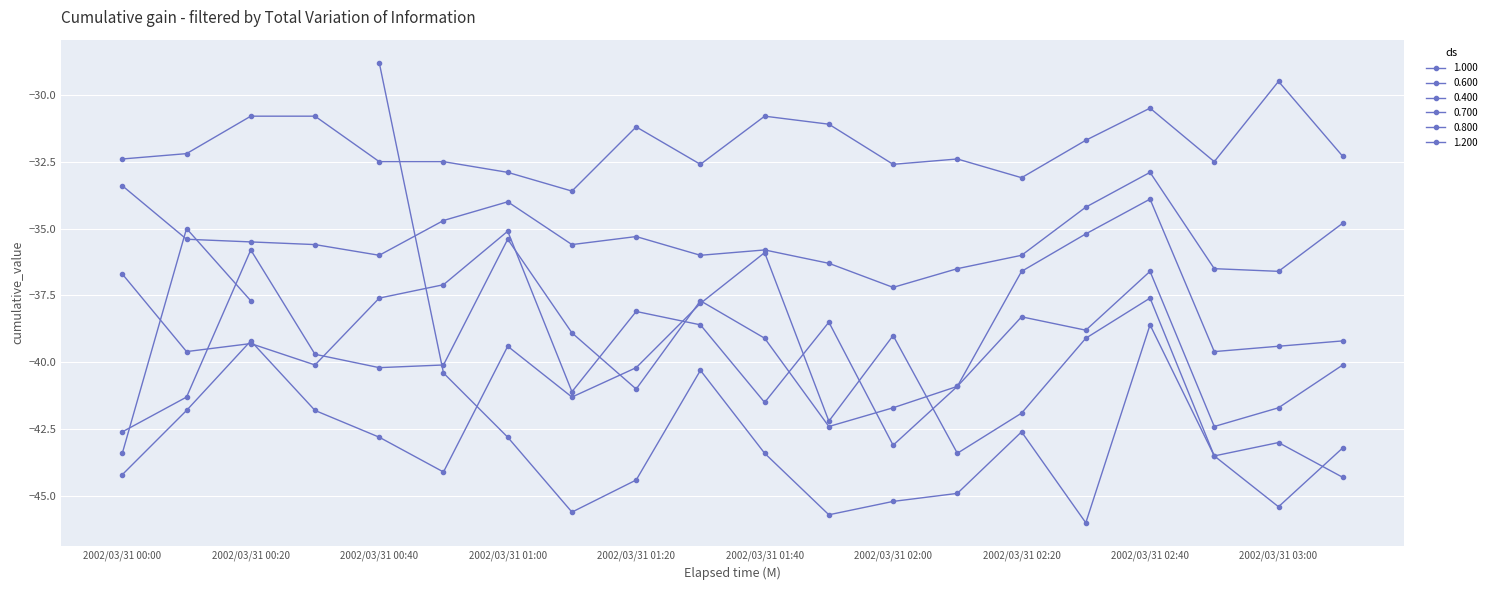

The value of 1.000 at 2002/03/31 00:40 is -76.4. True or false?

False